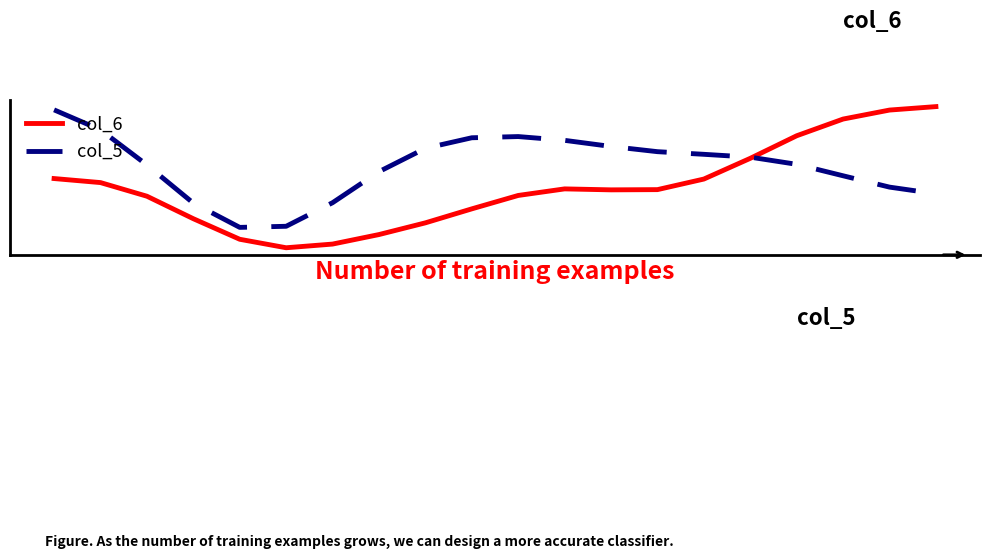

Reading left to right, list all the values displayed in this chart.

col_6: 0=440.8	1=439.3	2=434.1	3=425.5	4=417.7	5=414.4	6=415.9	7=419.5	8=423.9	9=429.3	10=434.4	11=436.9	12=436.5	13=436.6	14=440.6	15=448.5	16=457.2	17=463.5	18=467.0	19=468.3
col_5: 0=467.0	1=459.4	2=446.0	3=431.5	4=422.2	5=422.6	6=431.6	7=443.5	8=452.4	9=456.4	10=456.9	11=455.4	12=453.1	13=451.1	14=450.1	15=449.0	16=446.3	17=441.9	18=437.6	19=435.0